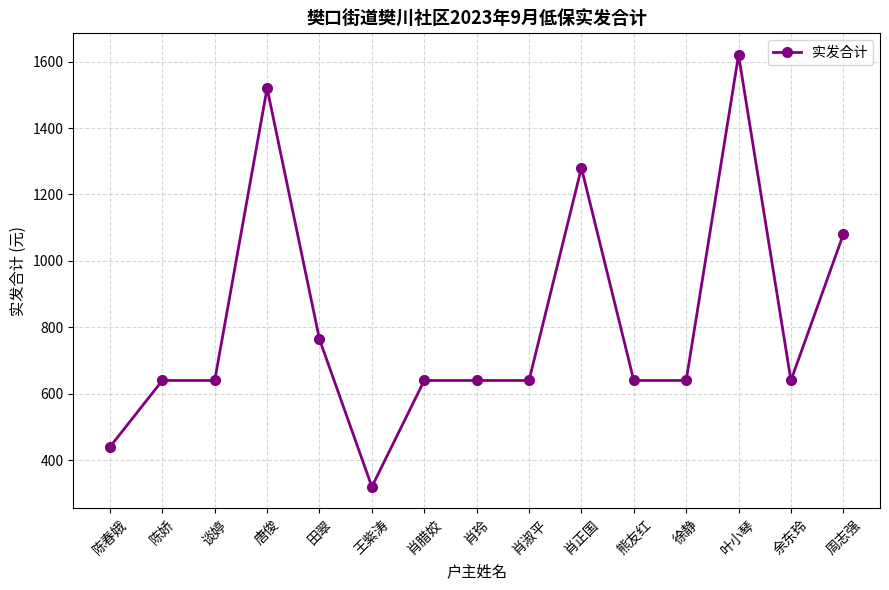

What is the sum of the values at 余东玲 and 肖玲?

1280